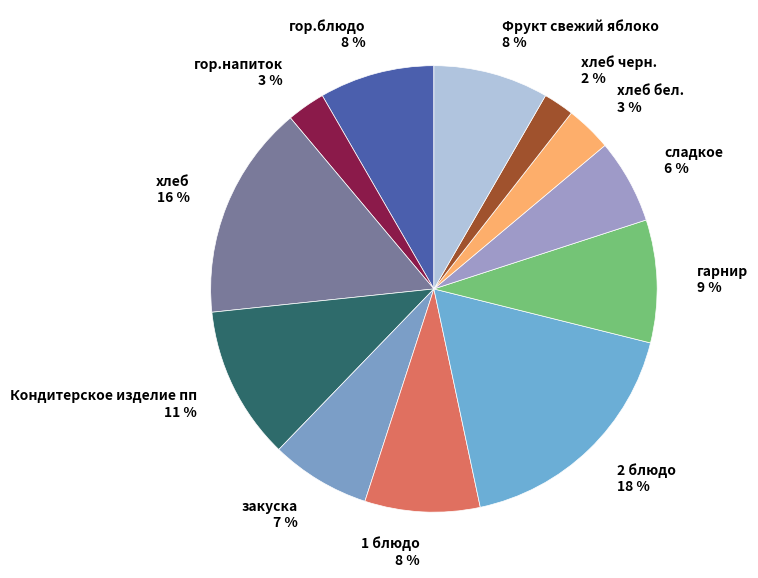

How many slices are in this pie chart?

12